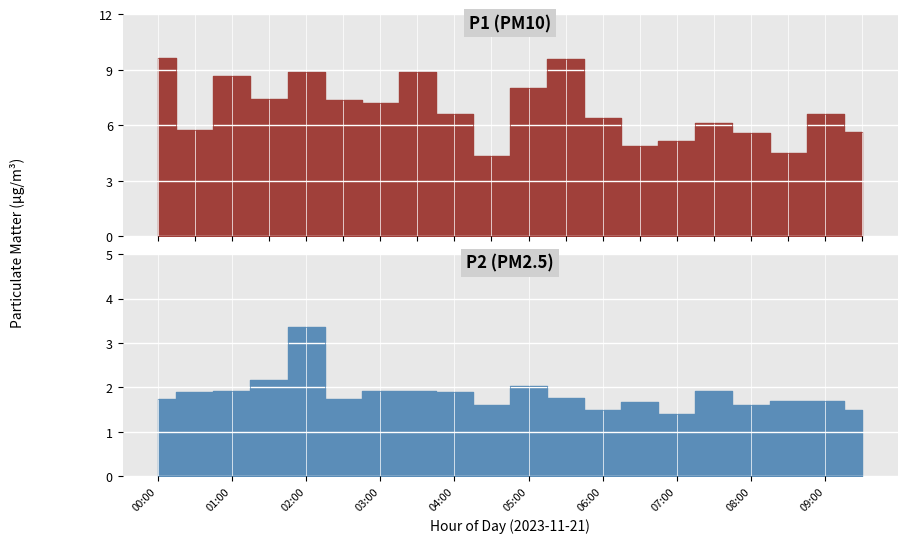

The P1 series shows 11.5 at 06:30. True or false?

False